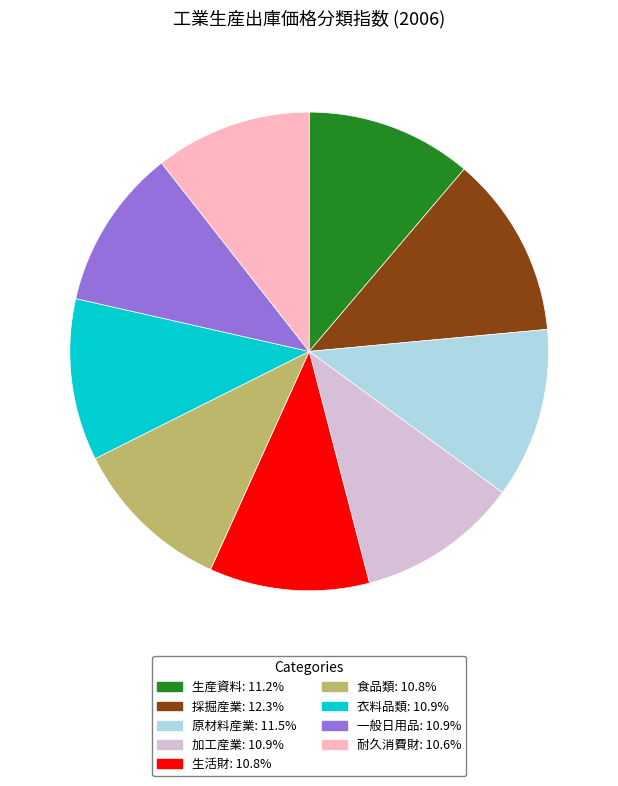

Which has a higher value, 耐久消費財 or 採掘産業?

採掘産業